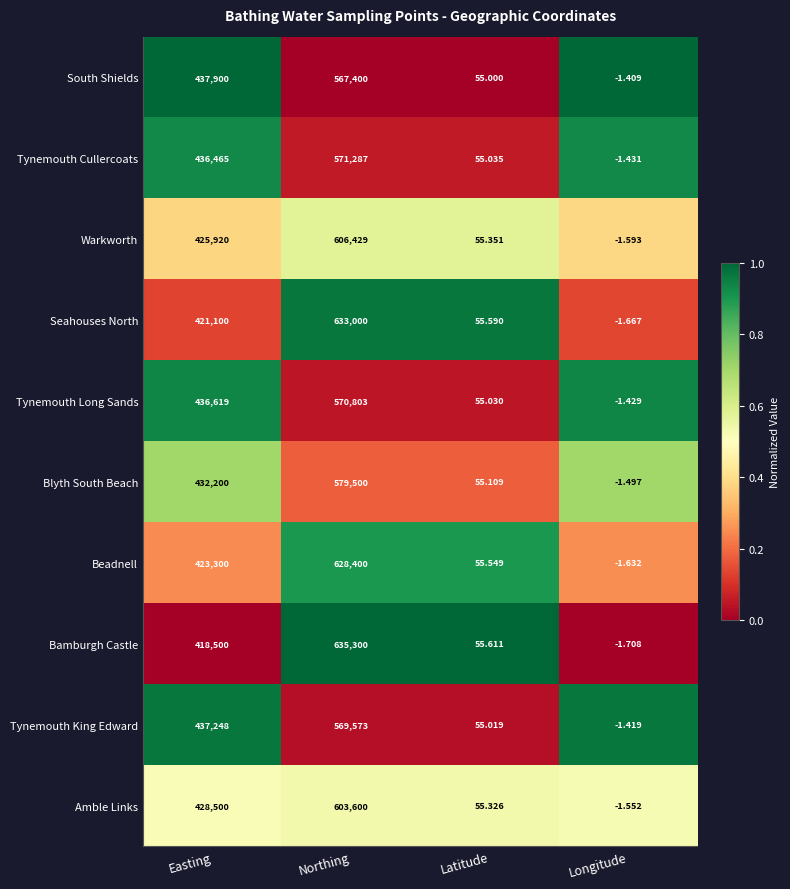

Which series has the largest total across all categories?

Seahouses North